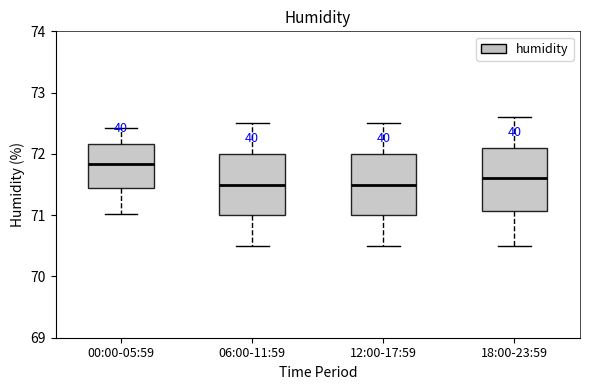

Which box's median line is the highest?

00:00-05:59